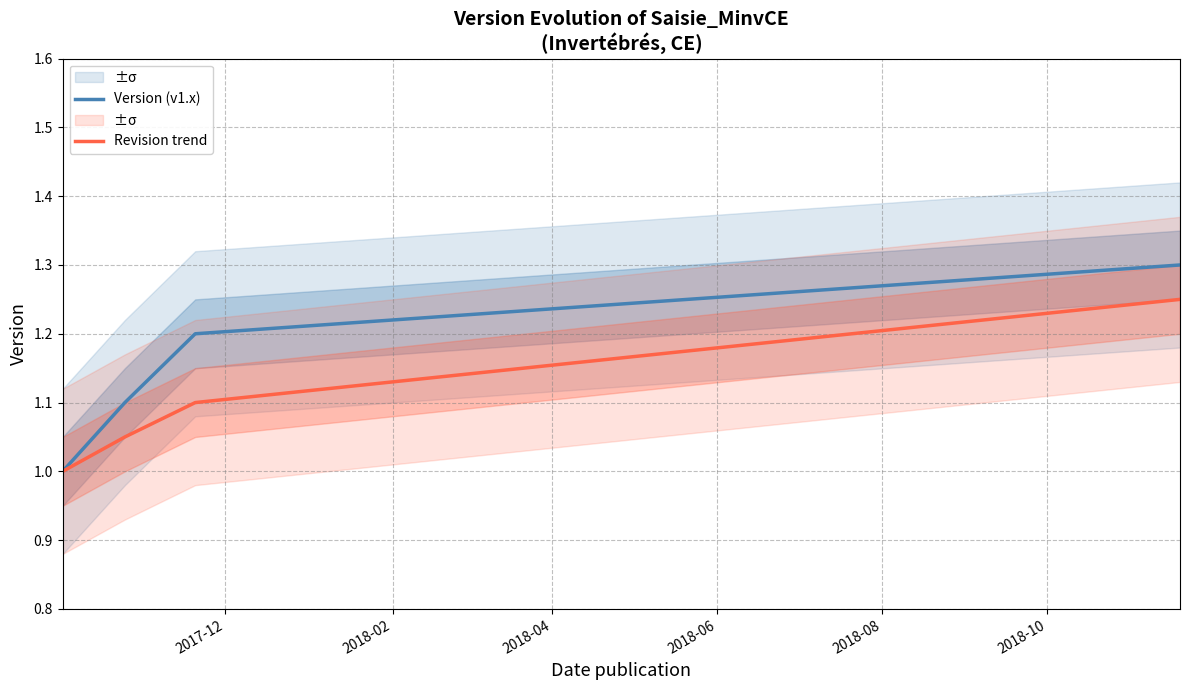

What is the value of the Revision trend point at the 4th from the left?

1.2